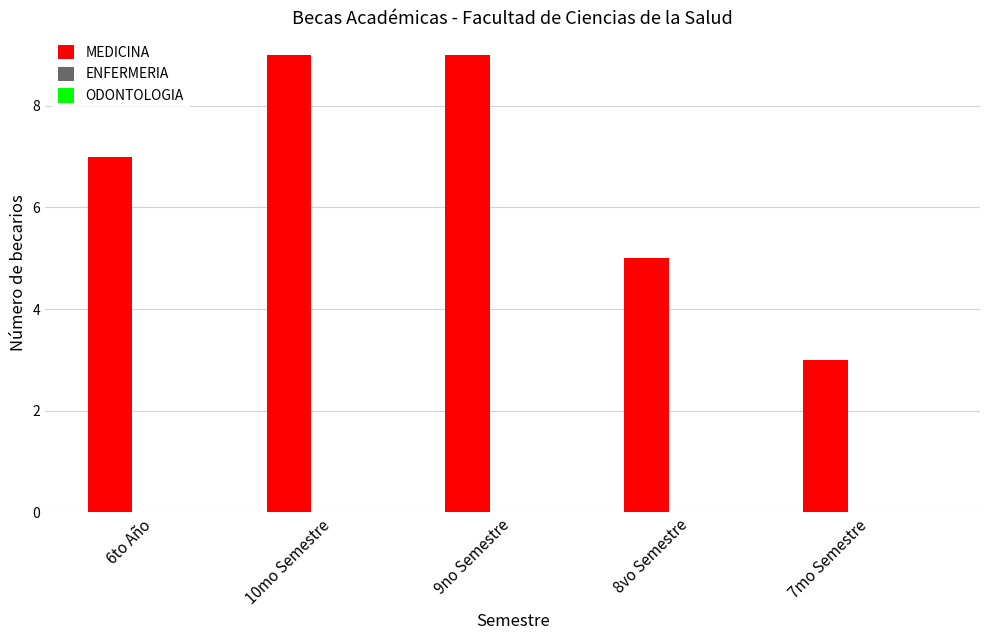

Is it true that the value at 9no Semestre is 9?

True